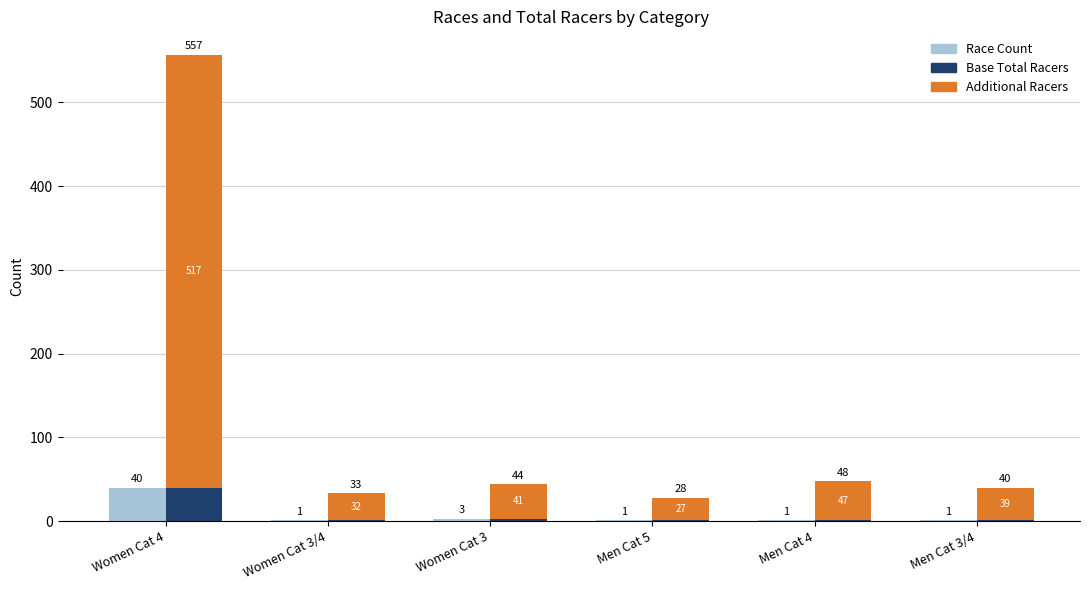

Which series has the largest total across all categories?

Additional Racers